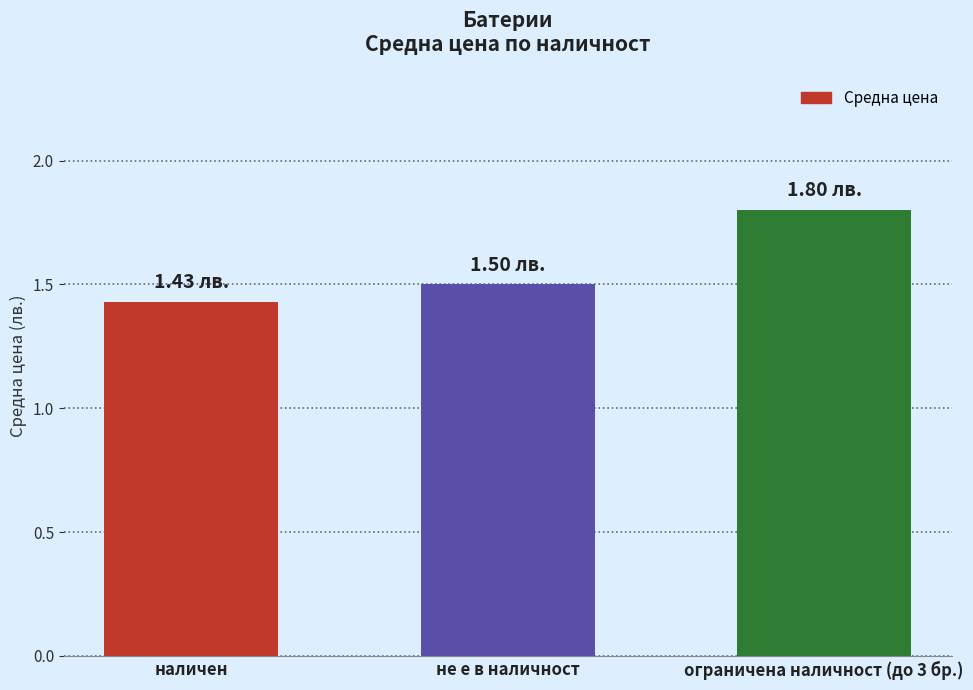

Which category has the lowest value across all series?

наличен